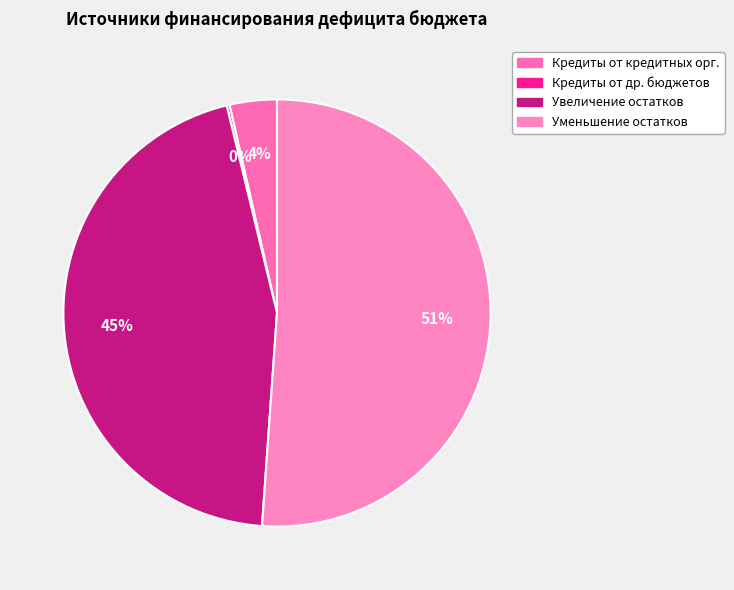

Count the number of slices in the pie.

4